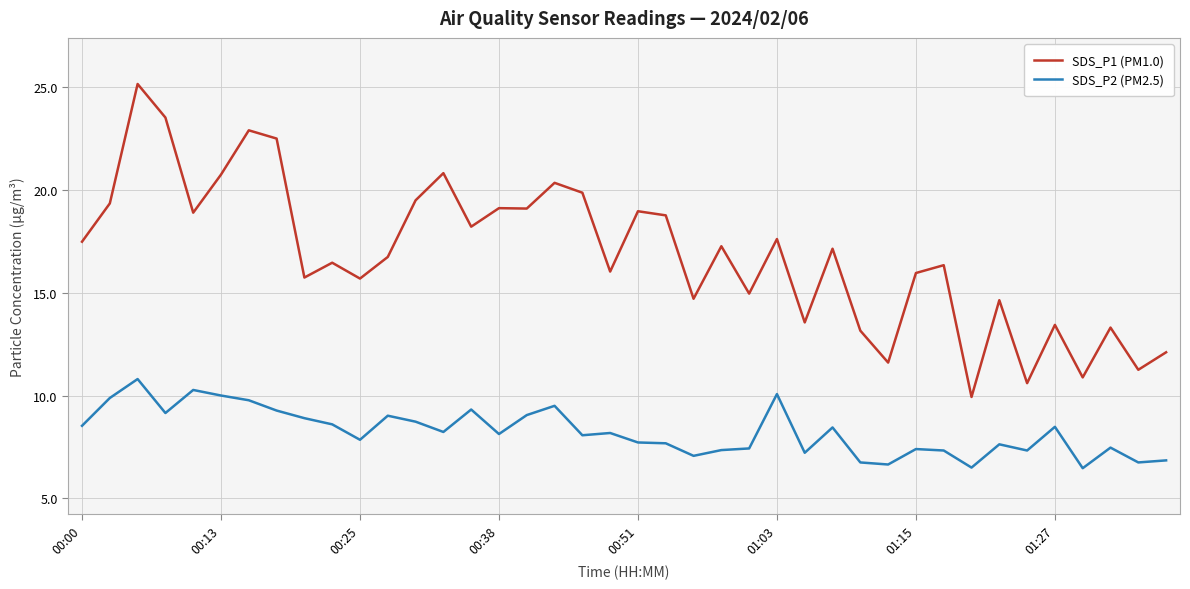

What are all the series names shown in the legend?

SDS_P1 (PM1.0), SDS_P2 (PM2.5)